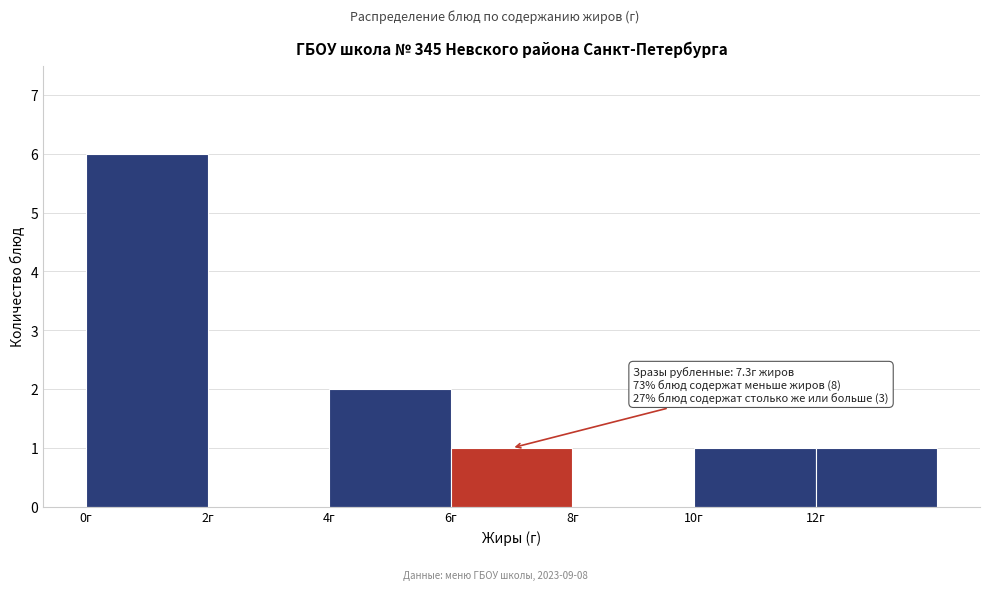

Over which range of the x-axis is the bar tallest?

0 to 2